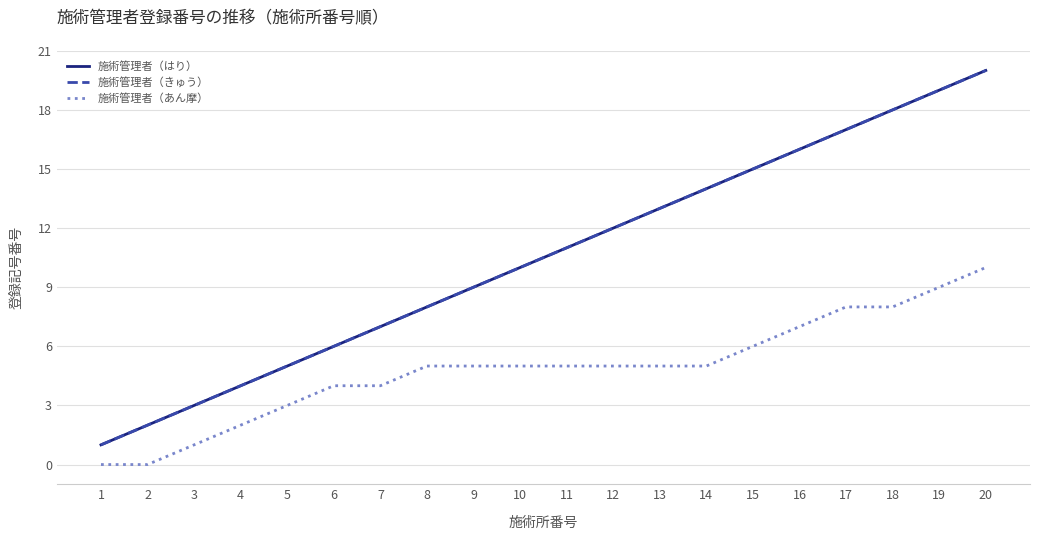

Does the chart display data point markers on the line(s)?

No